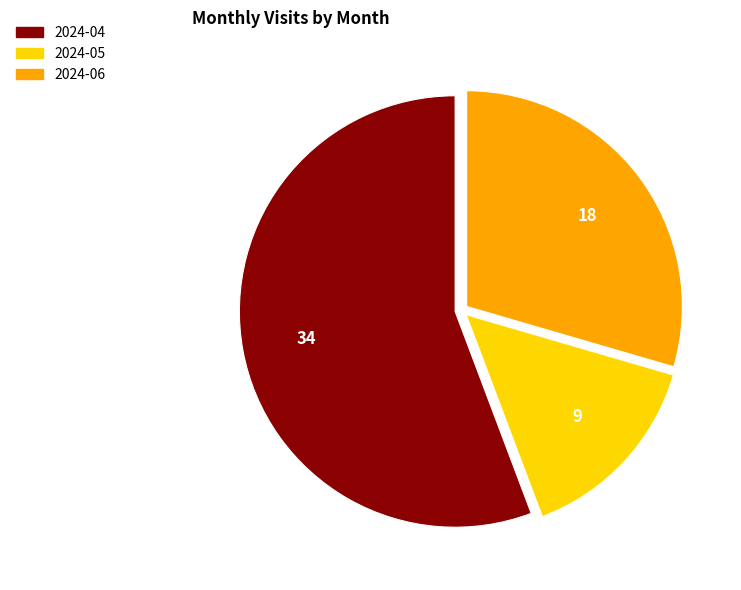

Do 2024-04 and 2024-06 together represent more than half of the pie?

Yes